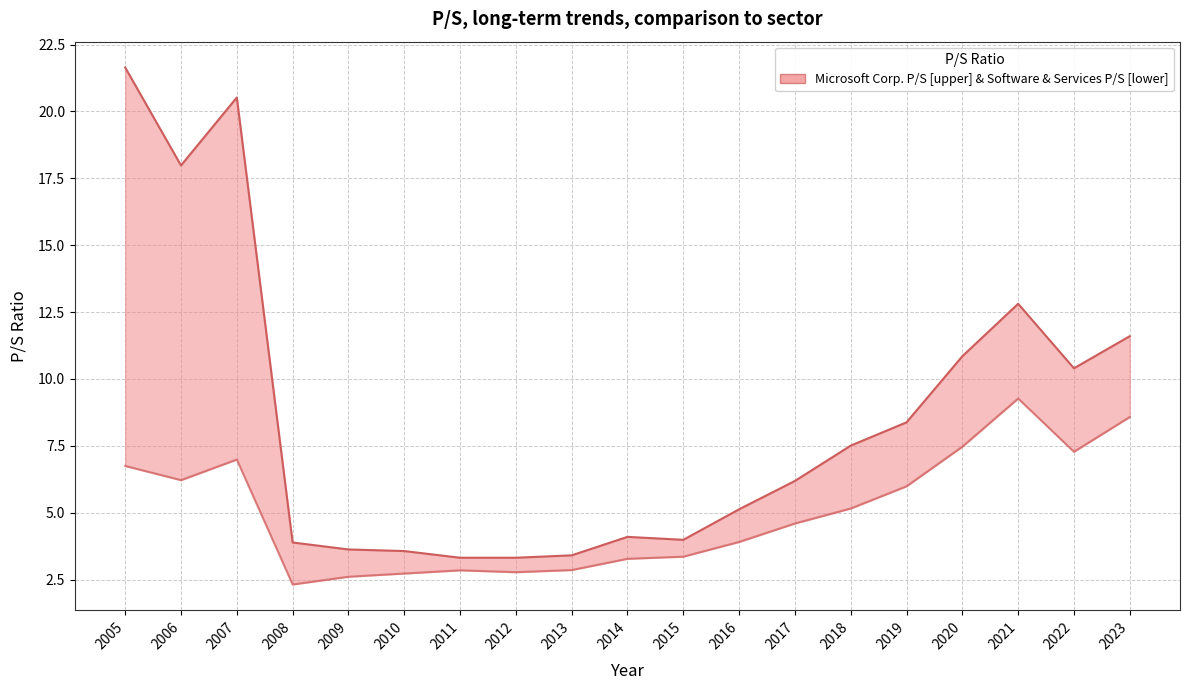

True or false: Software & Services and Microsoft Corp. cross at least once.

False